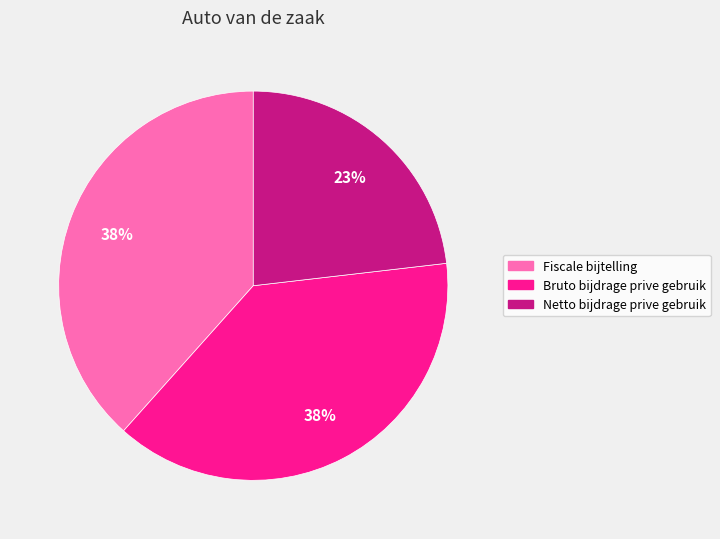

Which slice is the smallest?

Netto bijdrage prive gebruik